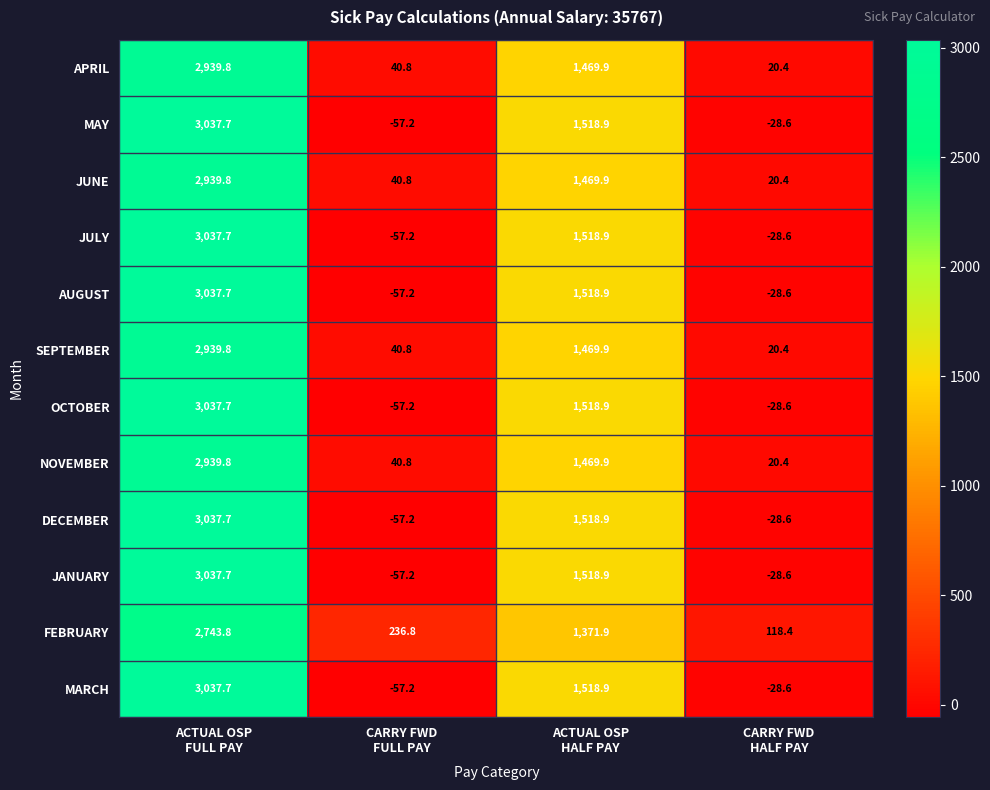

What is the smallest value displayed?

-57.2